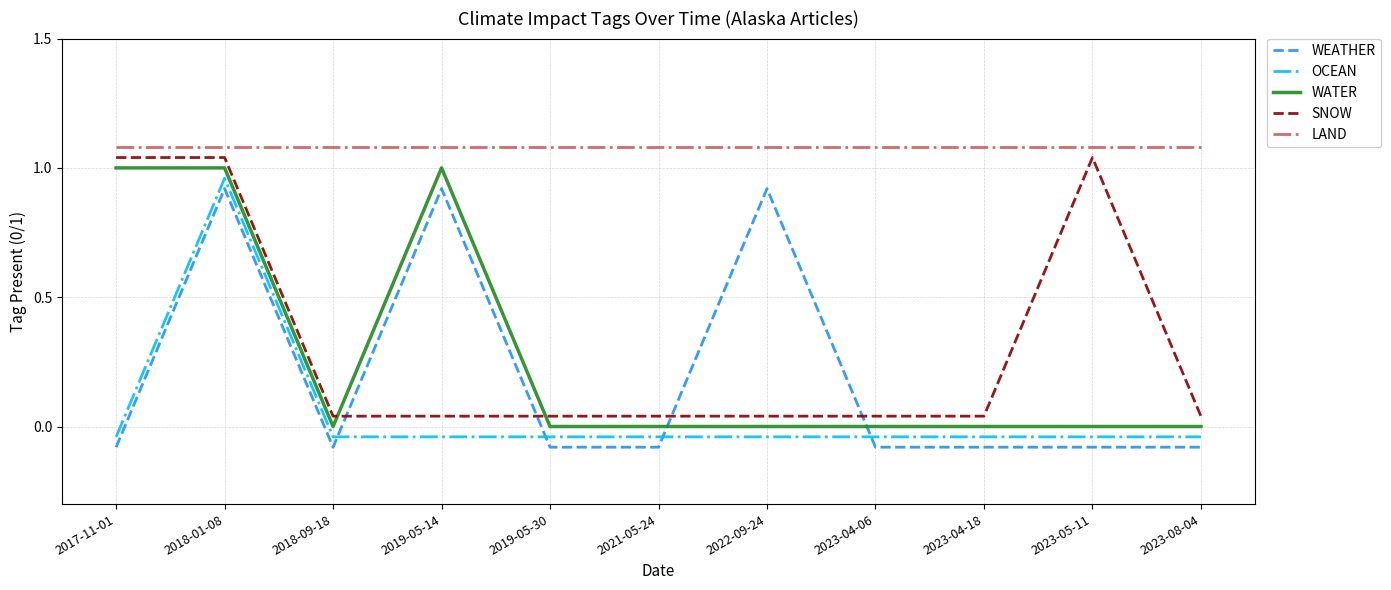

Which series has the largest total across all categories?

LAND